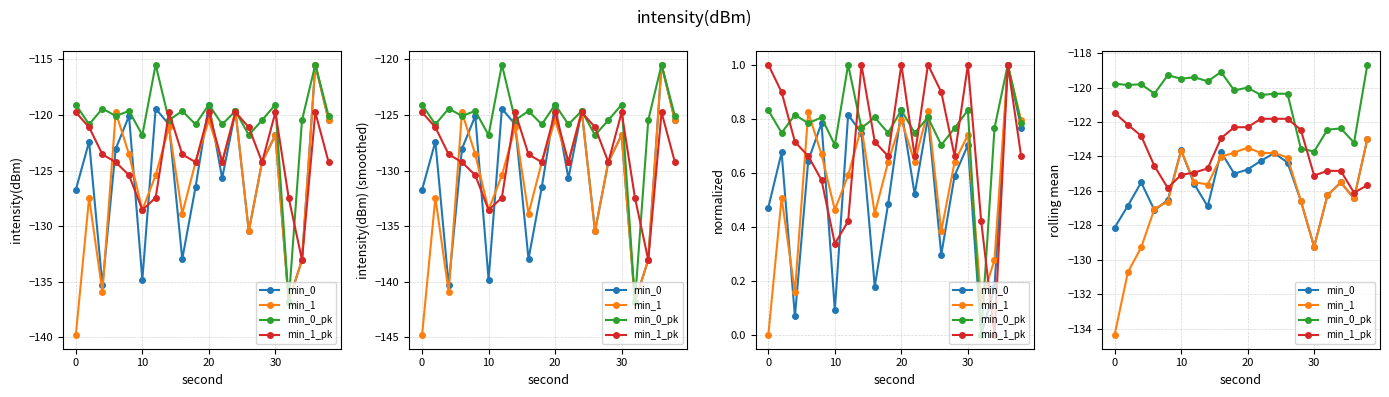

What is the greatest value displayed?

-118.7